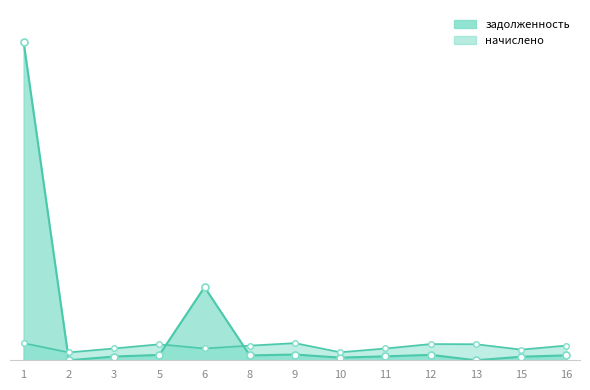

What is the sum of the начислено values at 5 and 9?

4644.8